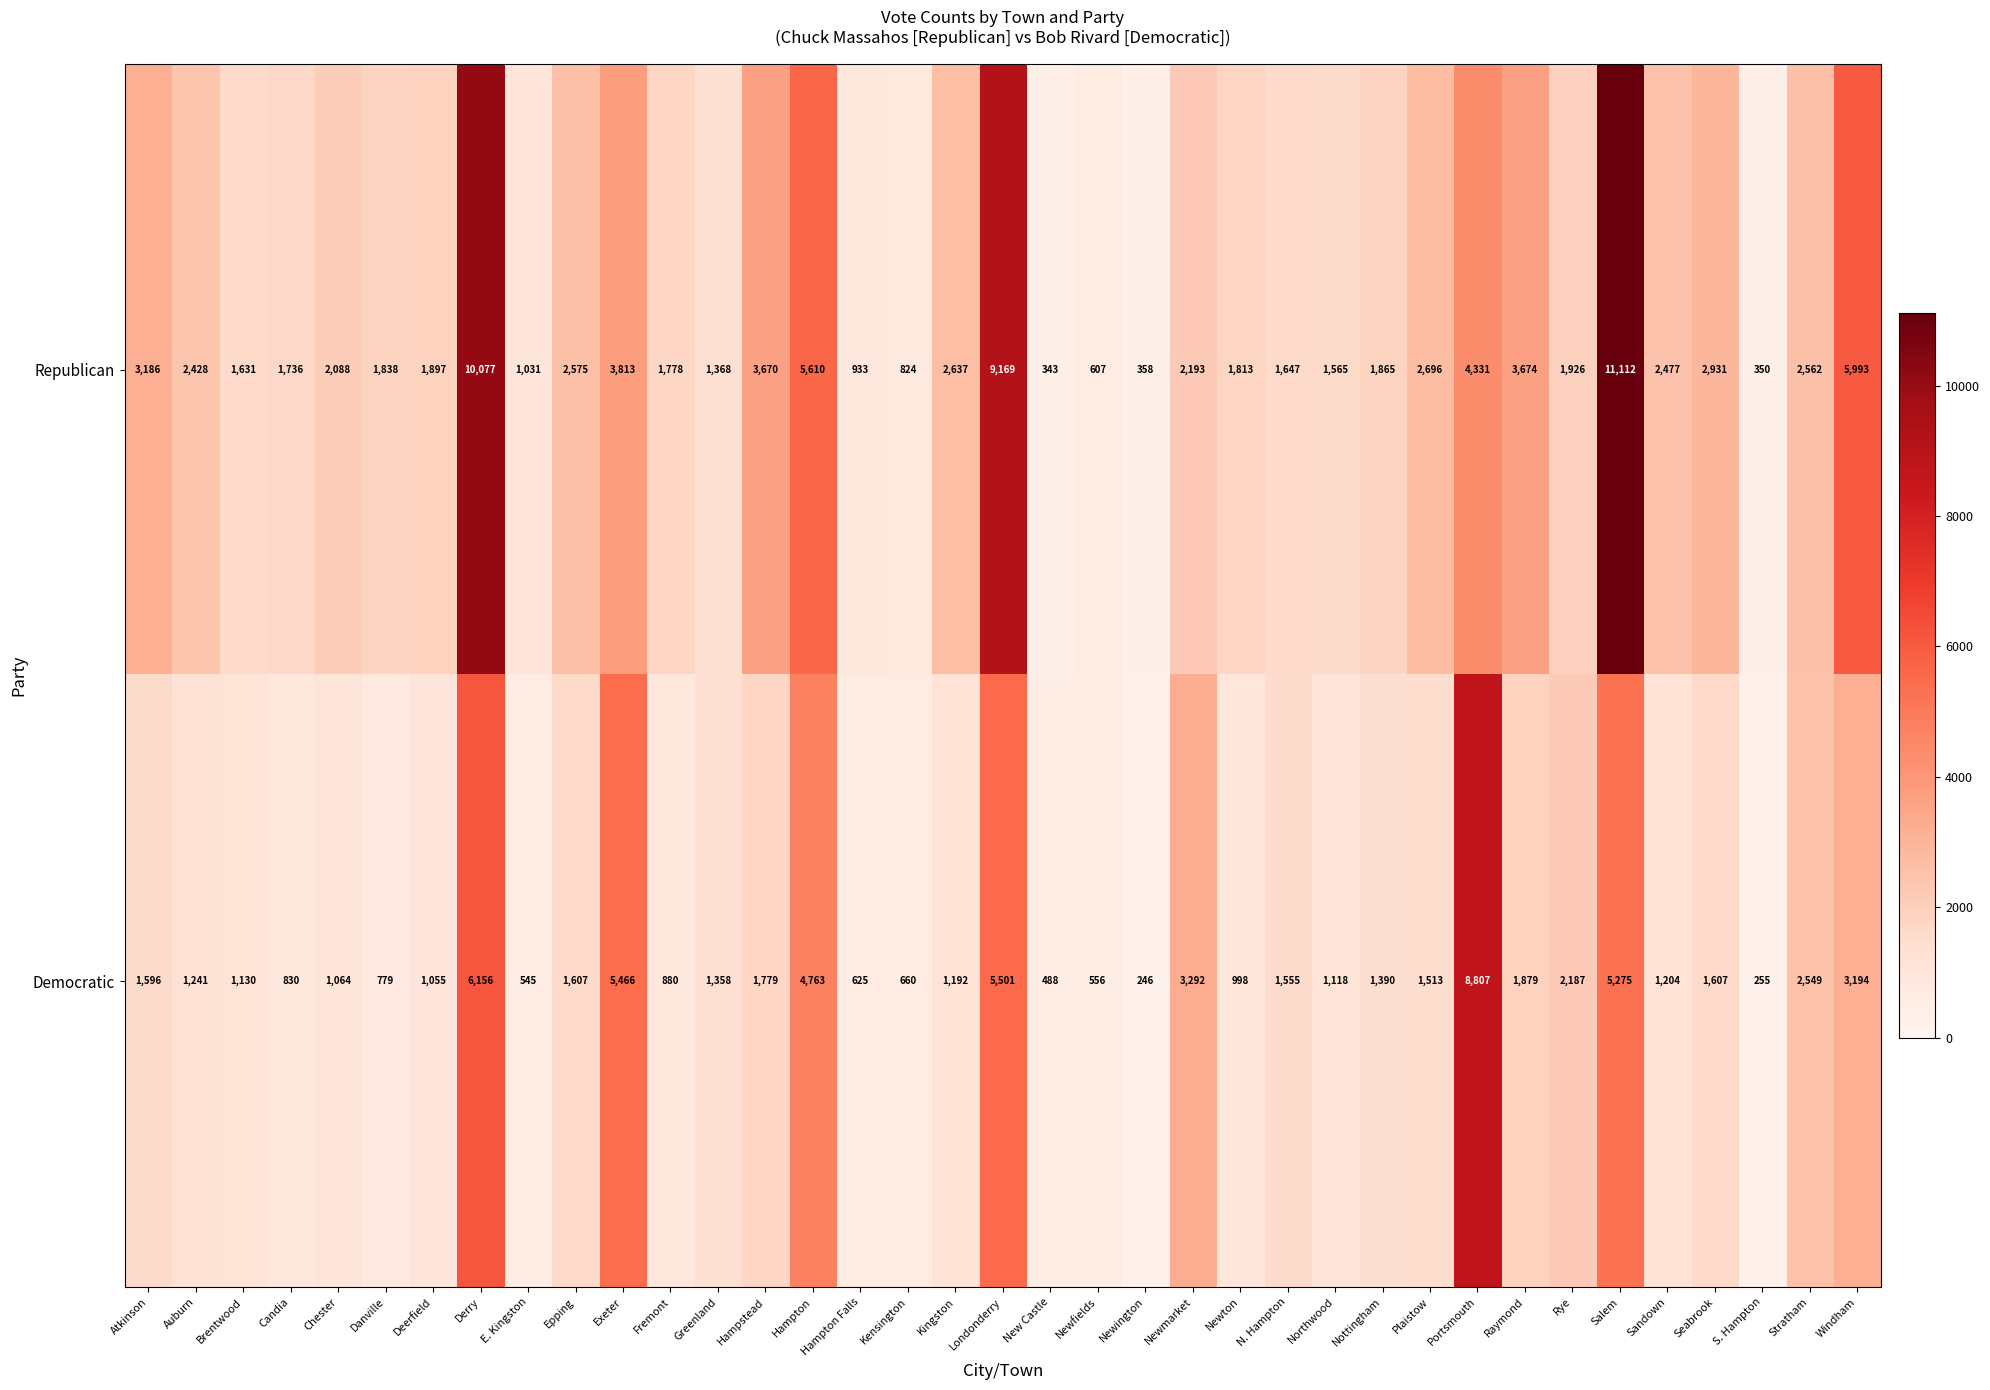

What is the difference between the Republican values at Londonderry and Brentwood?

7538